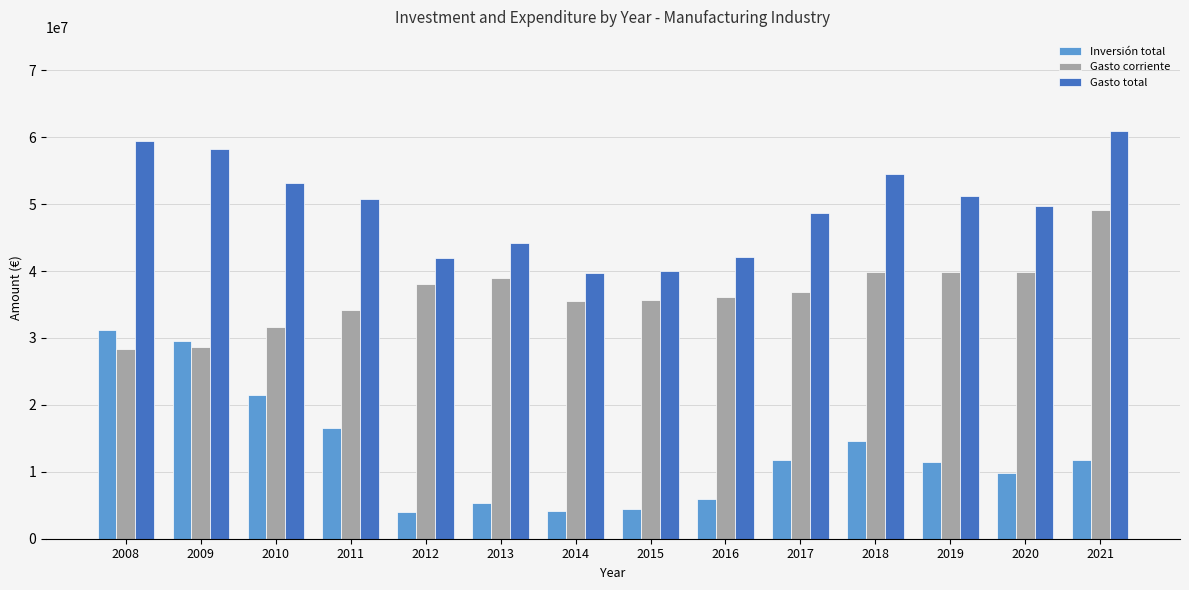

Are the bars horizontal?

No